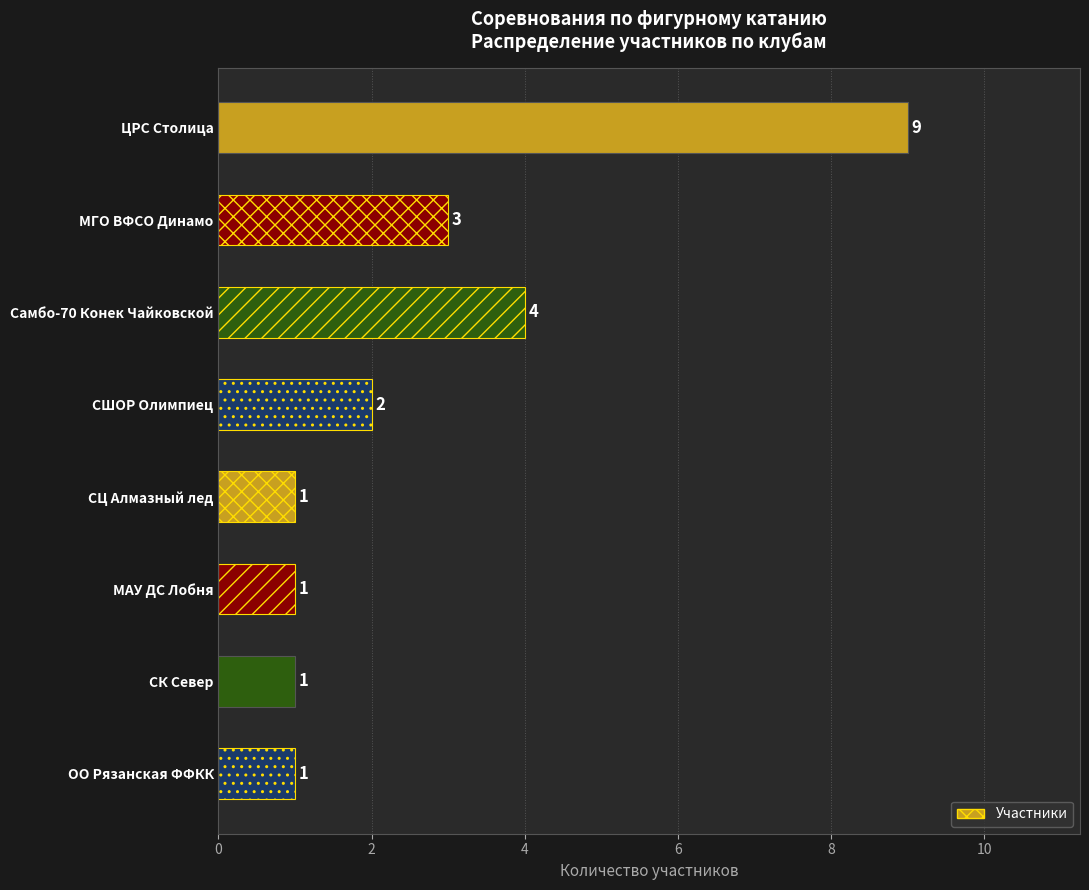

What is the change in value from МГО ВФСО Динамо to Самбо-70 Конек Чайковской?

+1